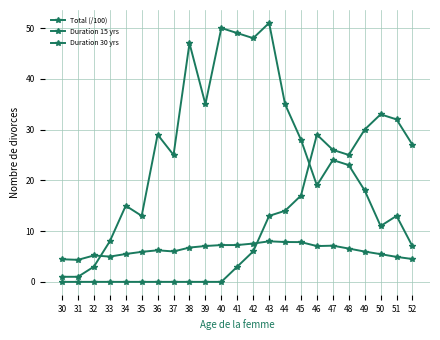

How many lines are shown in the chart?

3